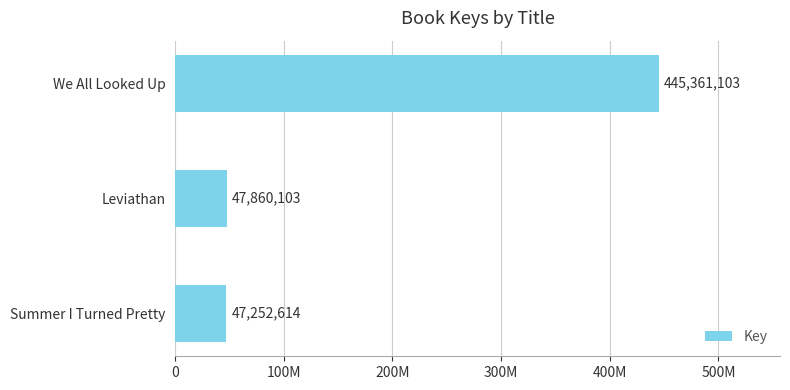

Rank the categories by value from highest to lowest.

We All Looked Up, Leviathan, Summer I Turned Pretty